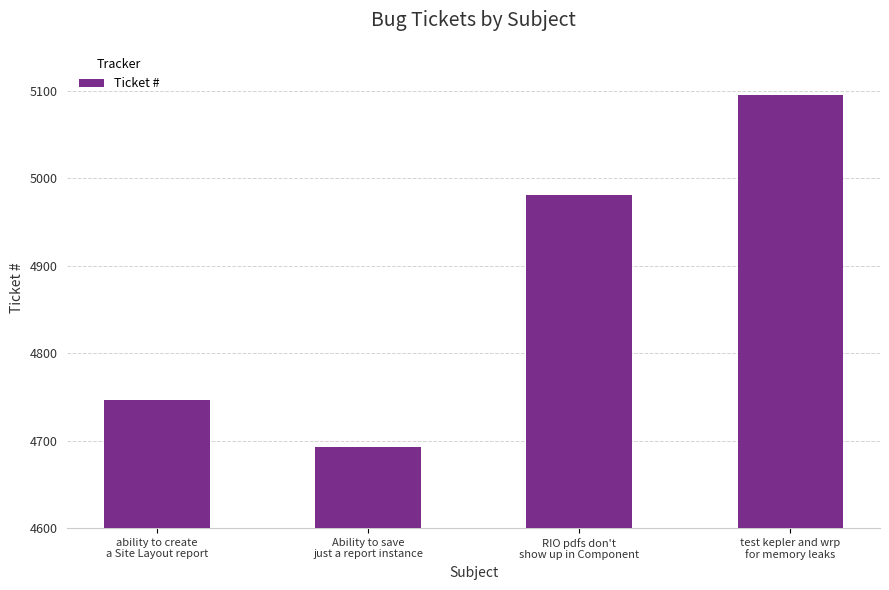

How many categories are shown in the chart?

4